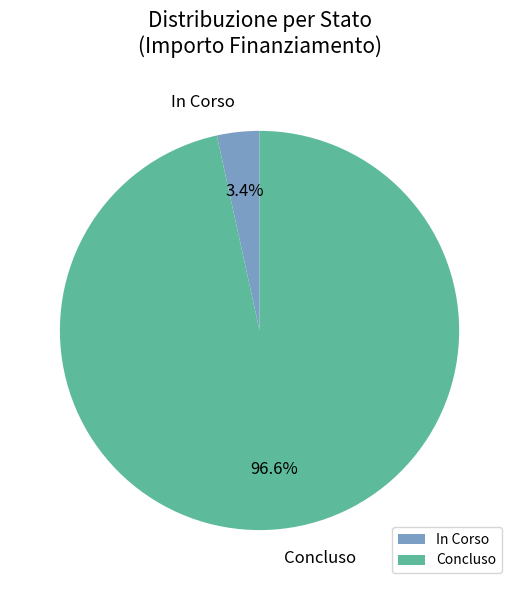

To the nearest percent, what is the combined percentage of In Corso and Concluso?

100%